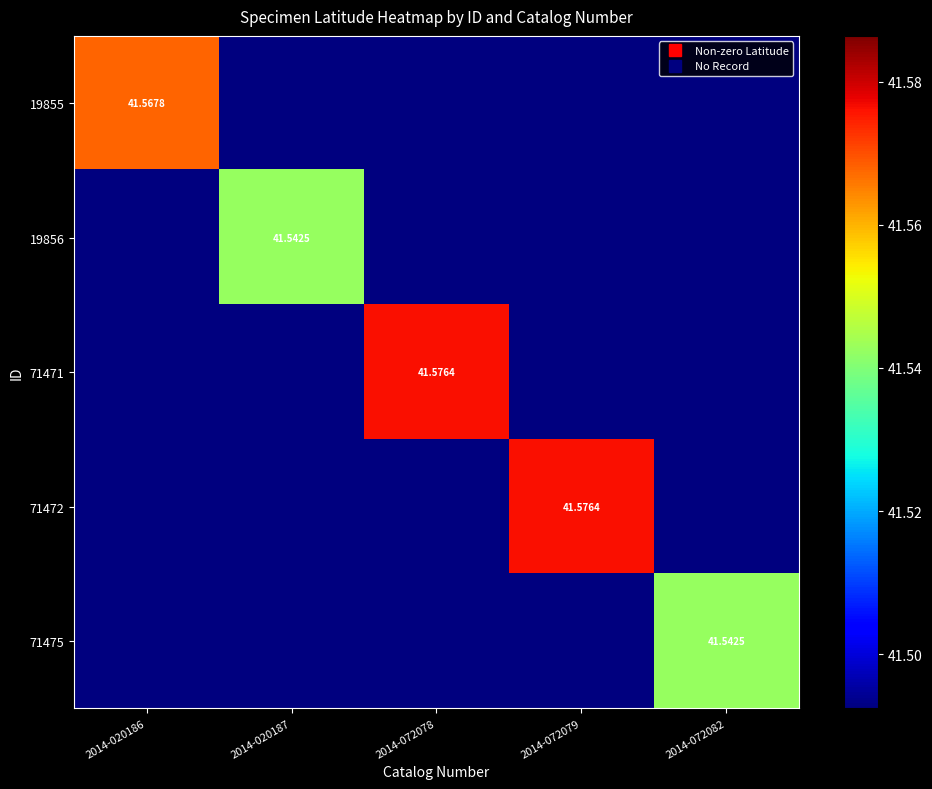

What is the sum of all 71471 values?

41.6